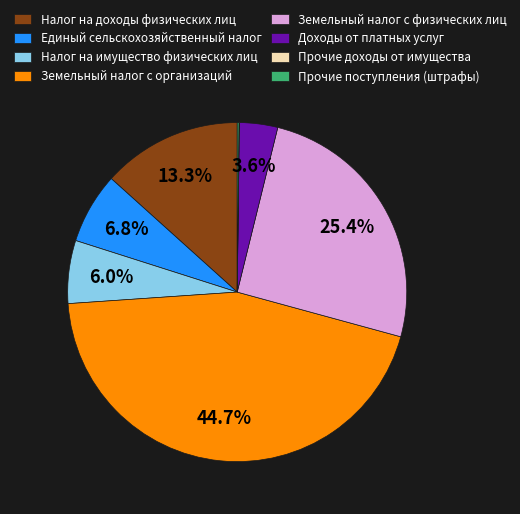

What is the largest slice in the pie chart?

Земельный налог с организаций